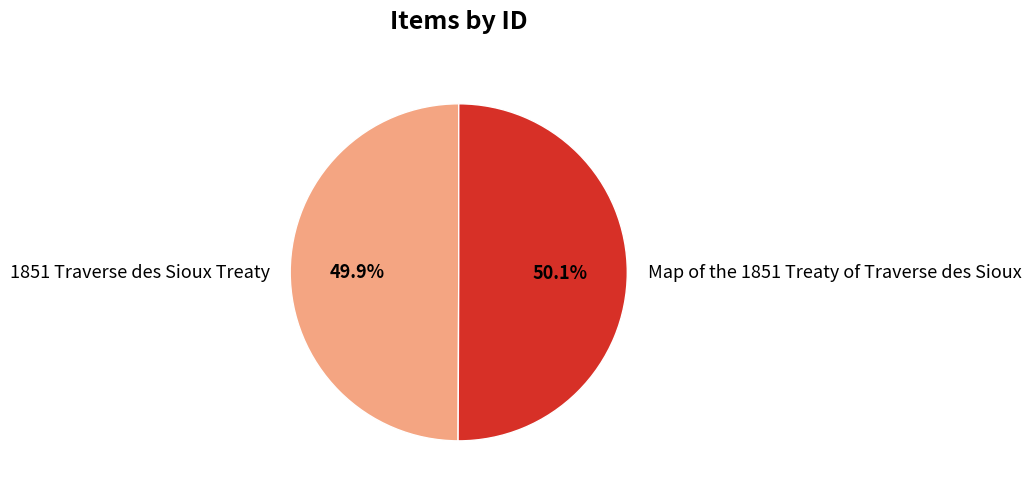

Does any single category account for the majority?

Yes